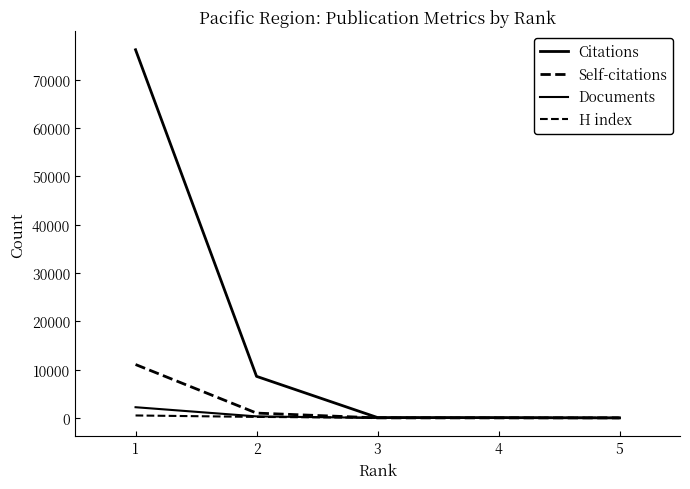

The value of Citations at 1 is 12872. True or false?

False